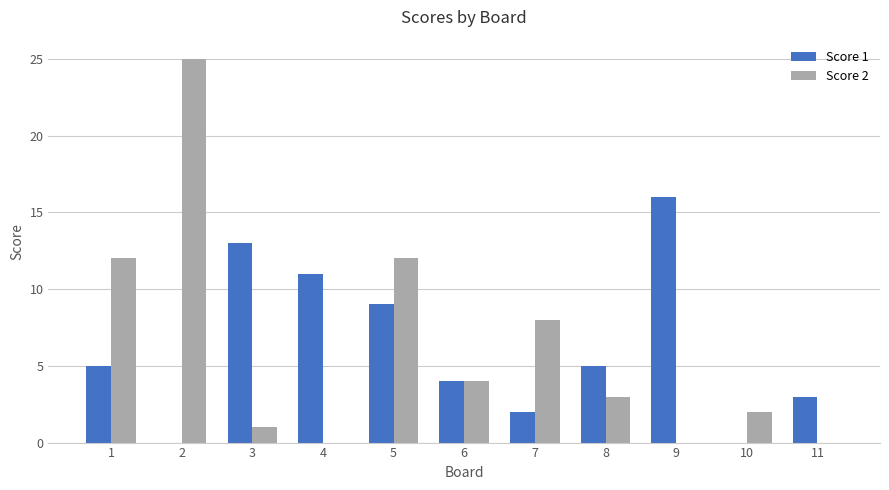

Is it true that Score 1 equals 3 at 4?

False